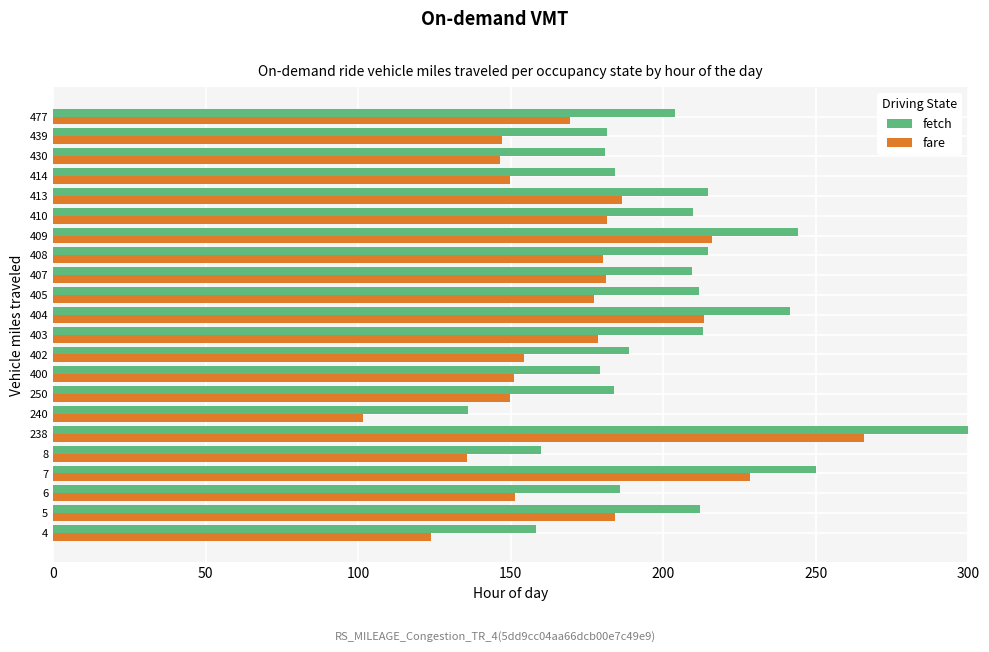

What is the highest value of the fetch series?

300.0